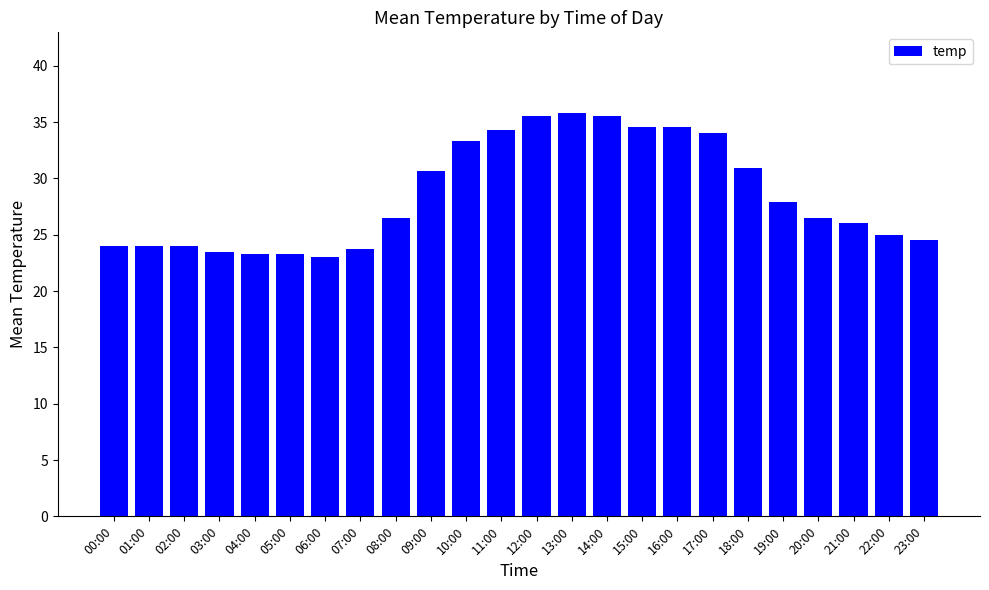

How many distinct data groups are displayed?

1